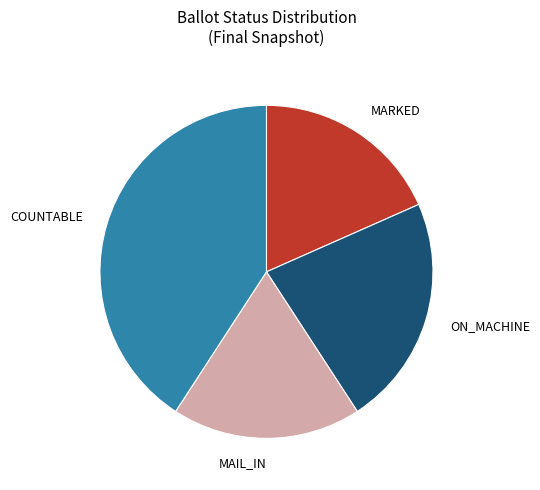

What is the ratio of the value at COUNTABLE to the value at MARKED?

2.2